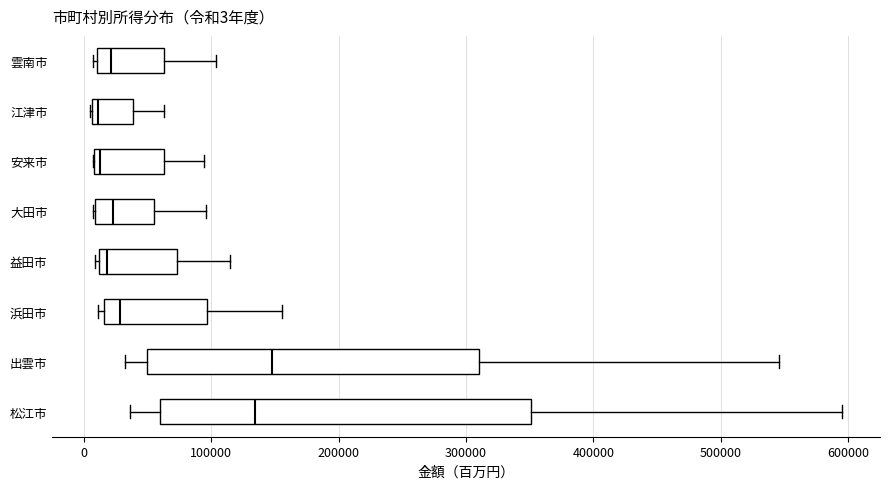

Which box is the widest, from its left edge to its right edge?

松江市